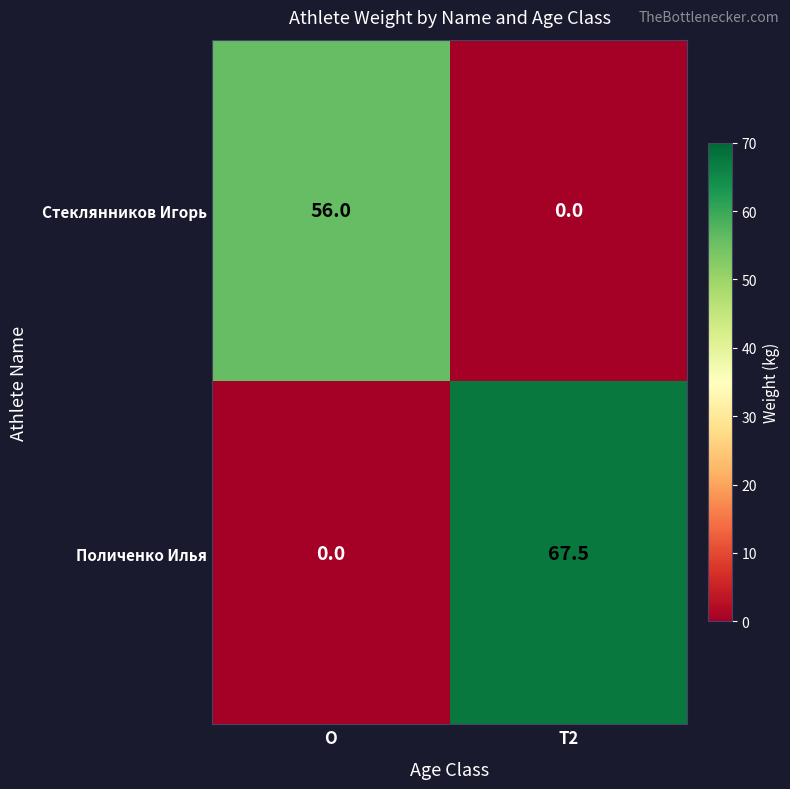

At which label does Поличенко Илья reach its peak?

T2